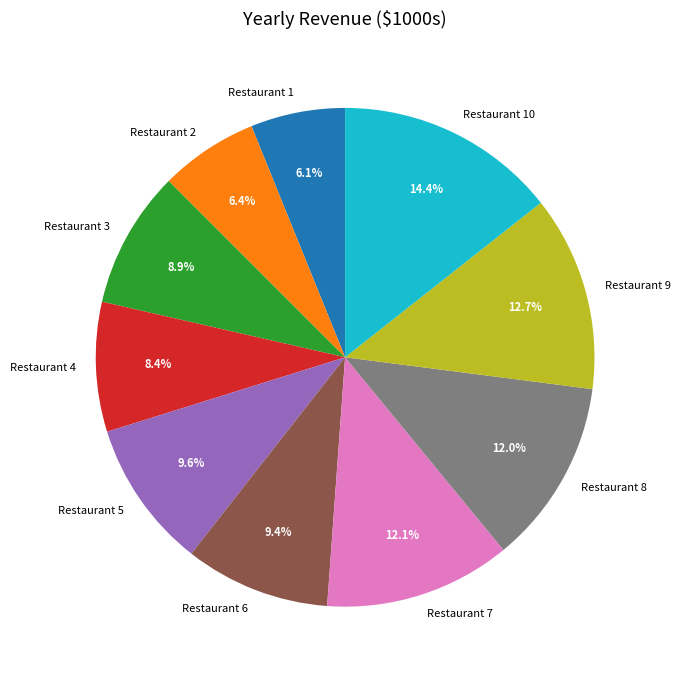

Does any single category account for the majority?

No